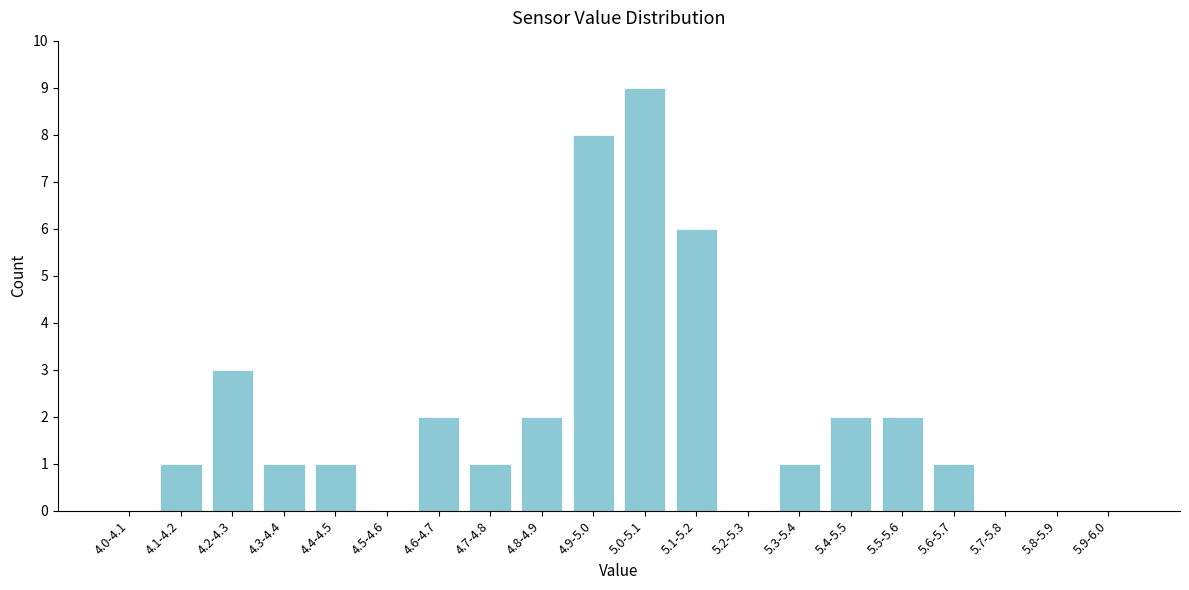

Reading left to right, what are all the values shown in this chart?

4.0-4.1=0	4.1-4.2=1	4.2-4.3=3	4.3-4.4=1	4.4-4.5=1	4.5-4.6=0	4.6-4.7=2	4.7-4.8=1	4.8-4.9=2	4.9-5.0=8	5.0-5.1=9	5.1-5.2=6	5.2-5.3=0	5.3-5.4=1	5.4-5.5=2	5.5-5.6=2	5.6-5.7=1	5.7-5.8=0	5.8-5.9=0	5.9-6.0=0